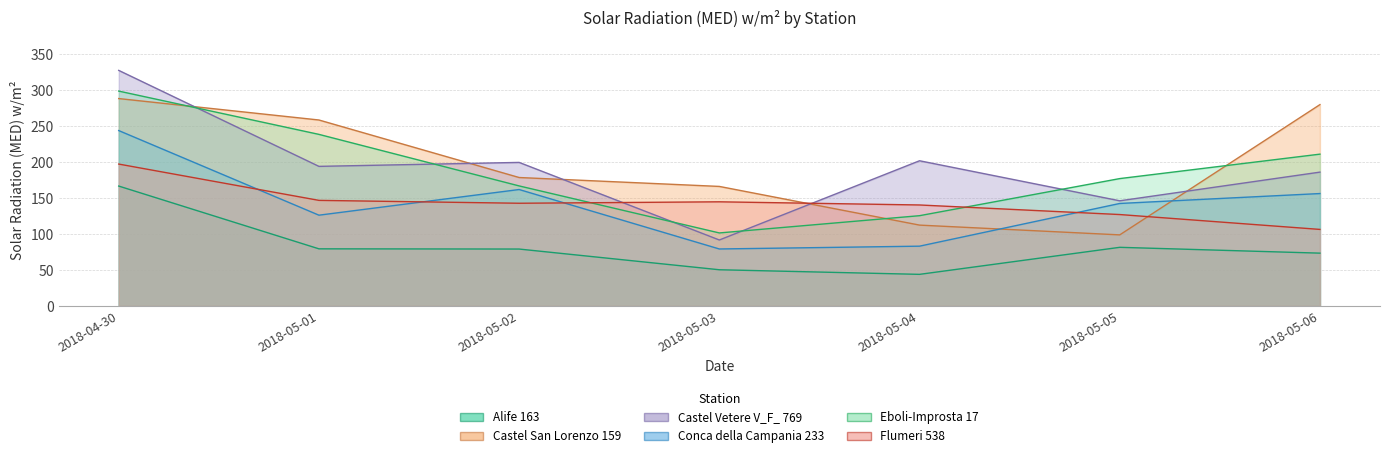

Rank the series at 2018-05-04 from lowest to highest value.

Alife 163, Conca della Campania 233, Castel San Lorenzo 159, Eboli-Improsta 17, Flumeri 538, Castel Vetere V_F_ 769